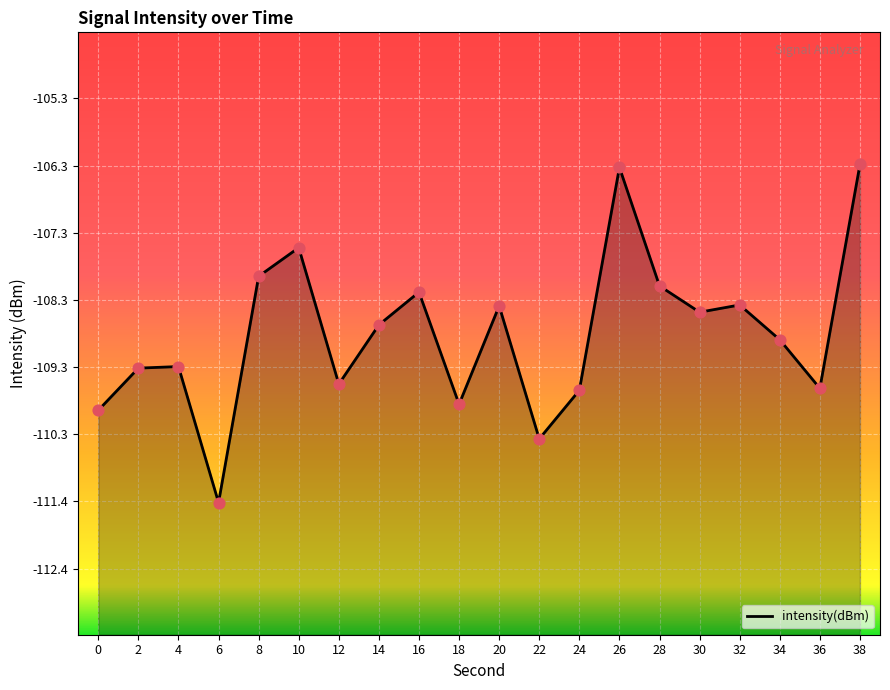

Between 34 and 32, which is larger?

32